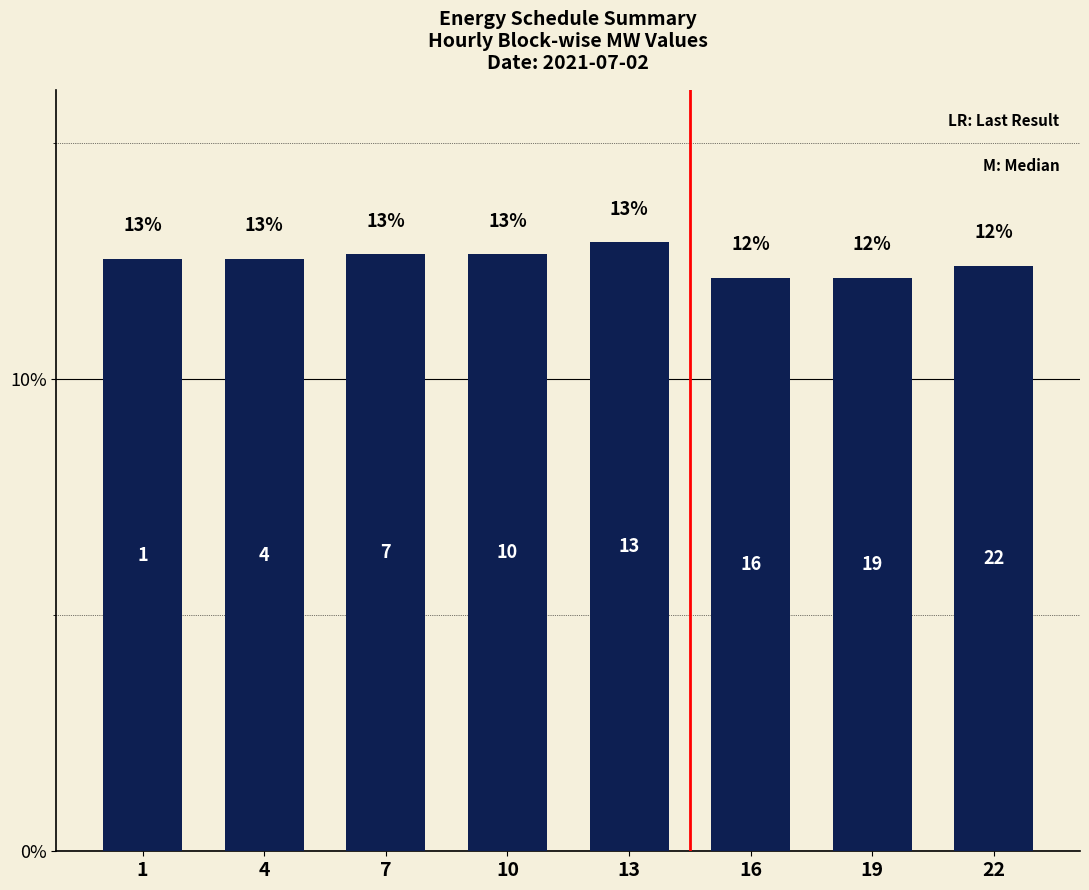

List the labels in order of value, largest first.

13, 7, 10, 1, 4, 22, 16, 19